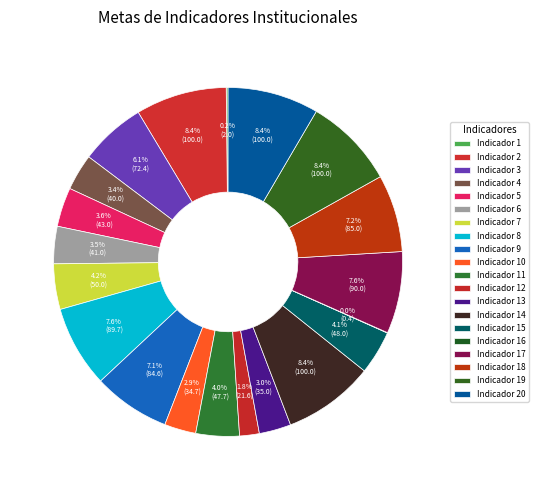

What is the smallest slice in the pie chart?

Indicador 16